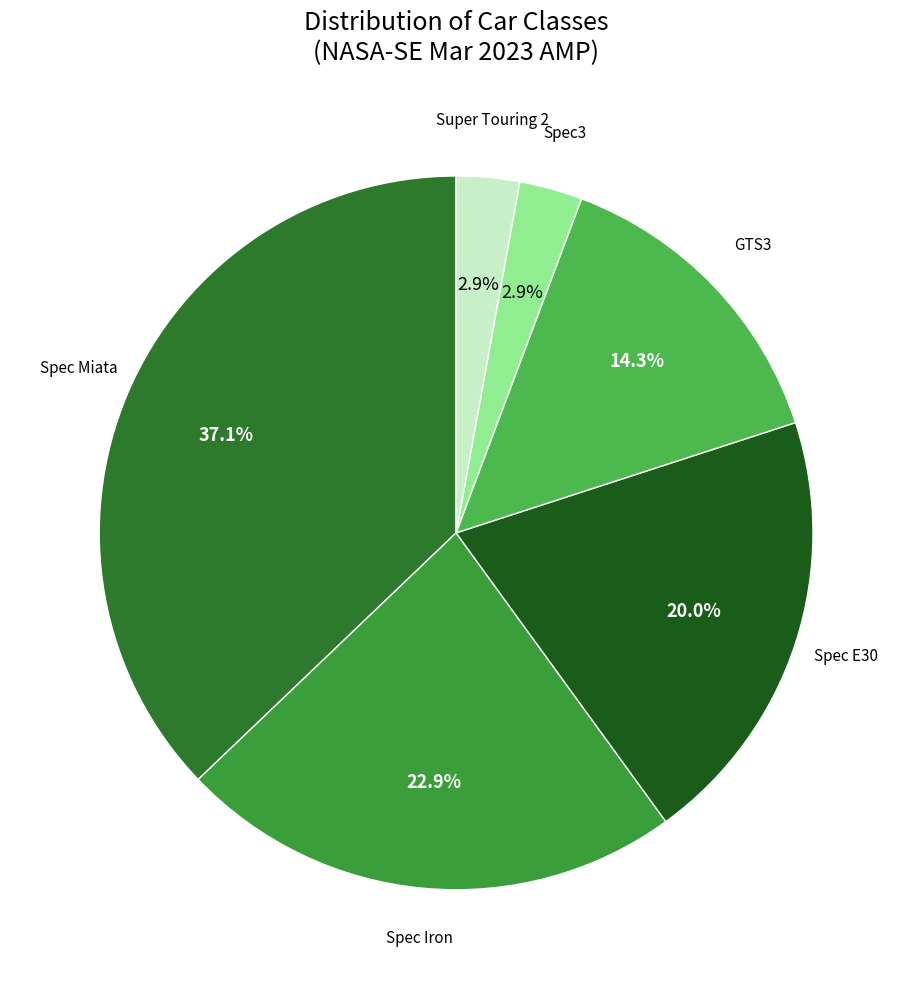

Combined, what portion of the pie is Spec E30 and Spec Iron?

42.9%